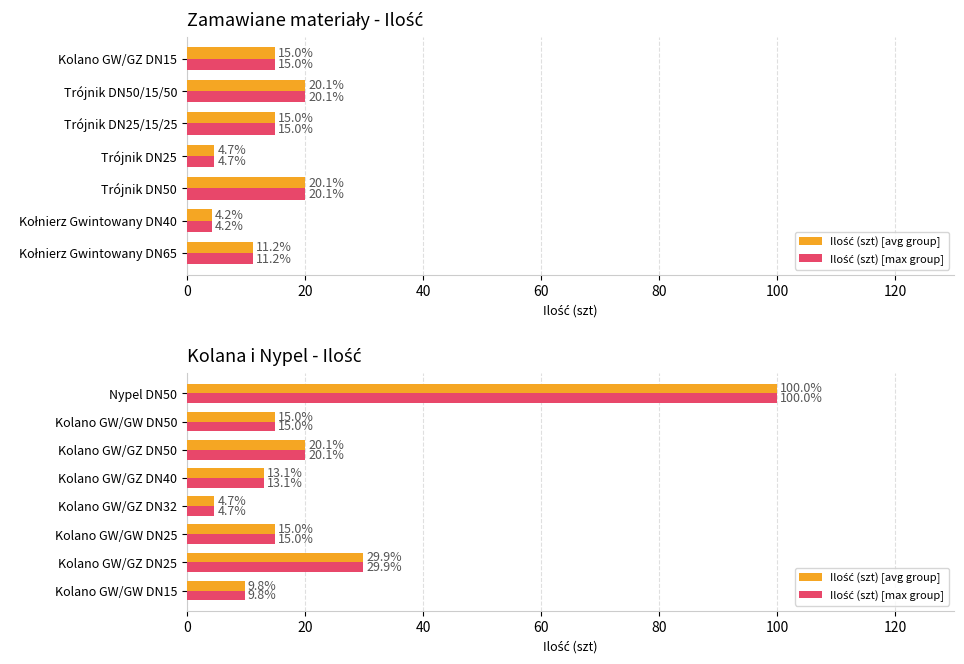

What is the maximum value for Ilość (szt) [max group]?

100.0